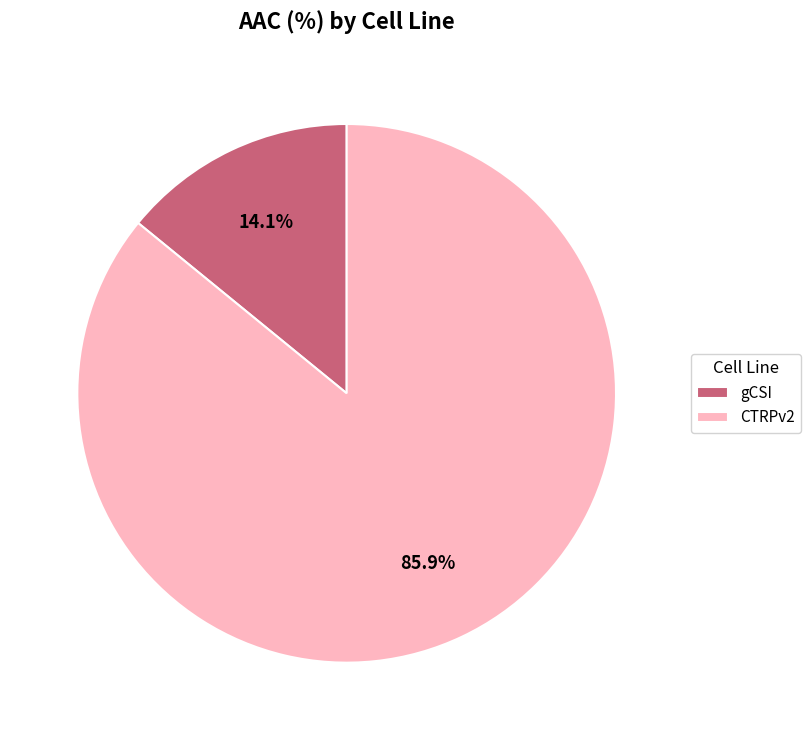

How many segments does this pie chart have?

2